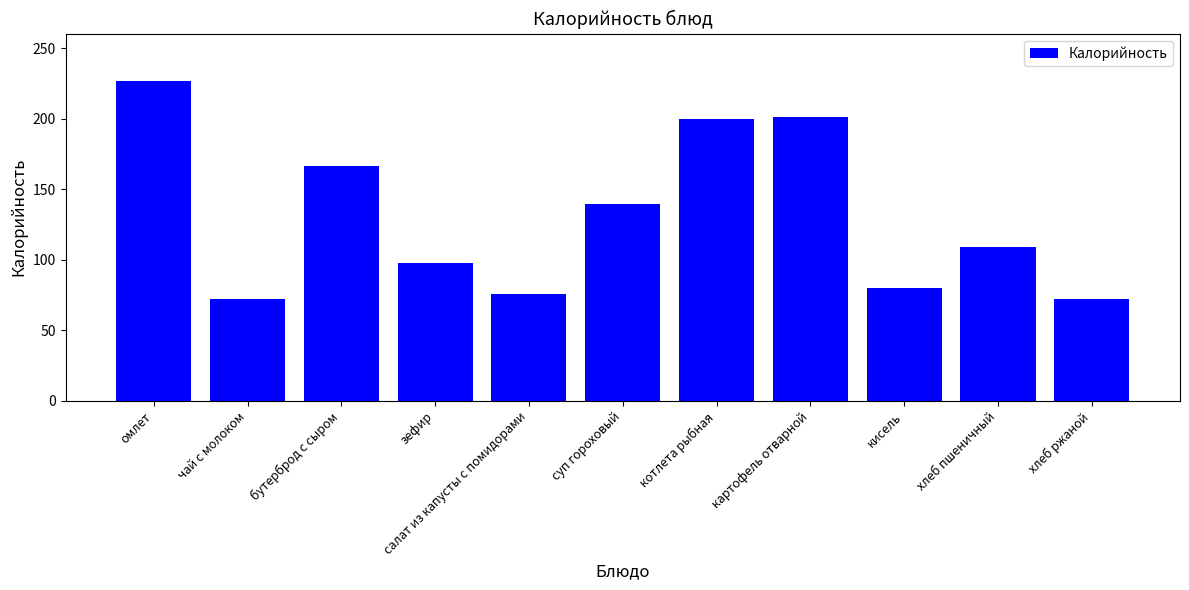

What is the average value?

130.9